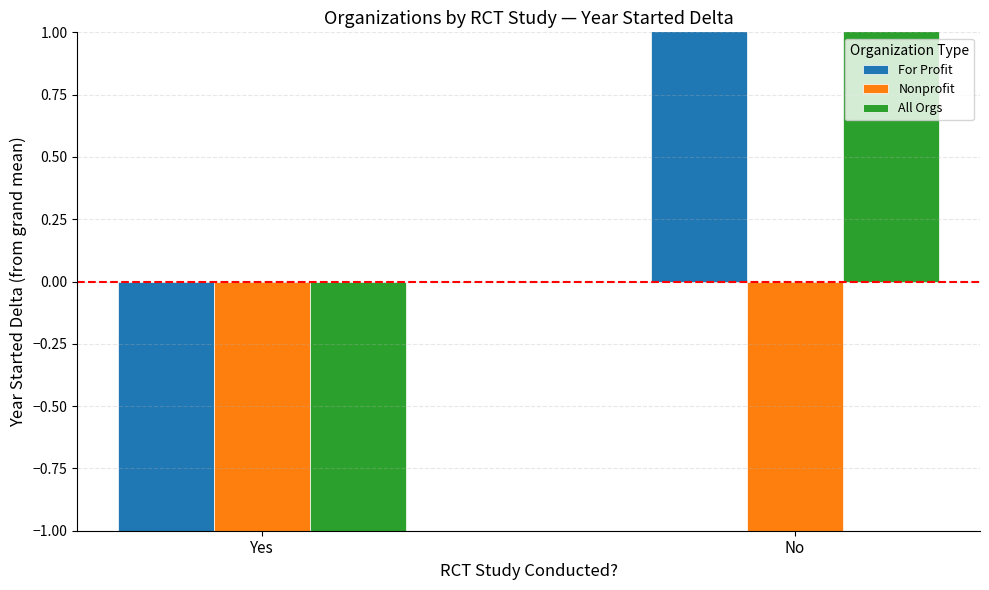

Between Yes and No, which series saw the biggest shift?

Nonprofit